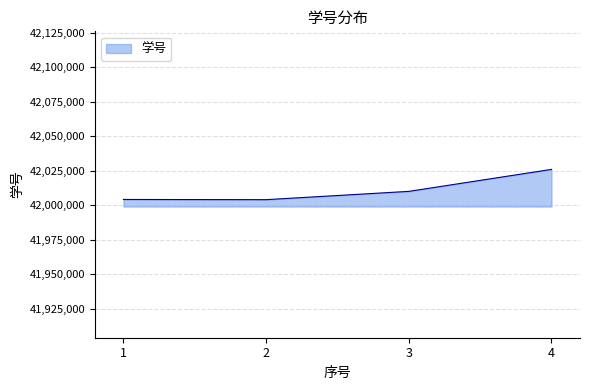

What is the sum of all values?

168044416